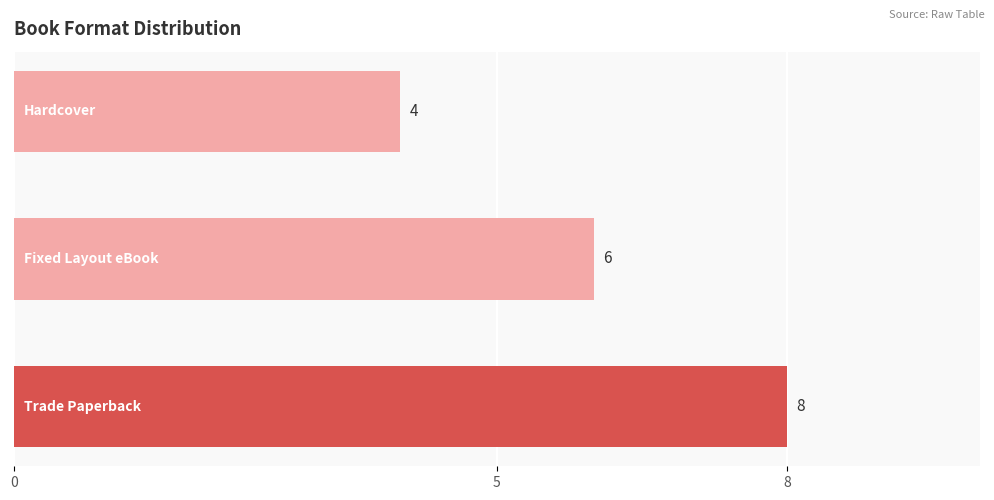

Reading bottom to top, extract all data points from this chart.

8	6	4